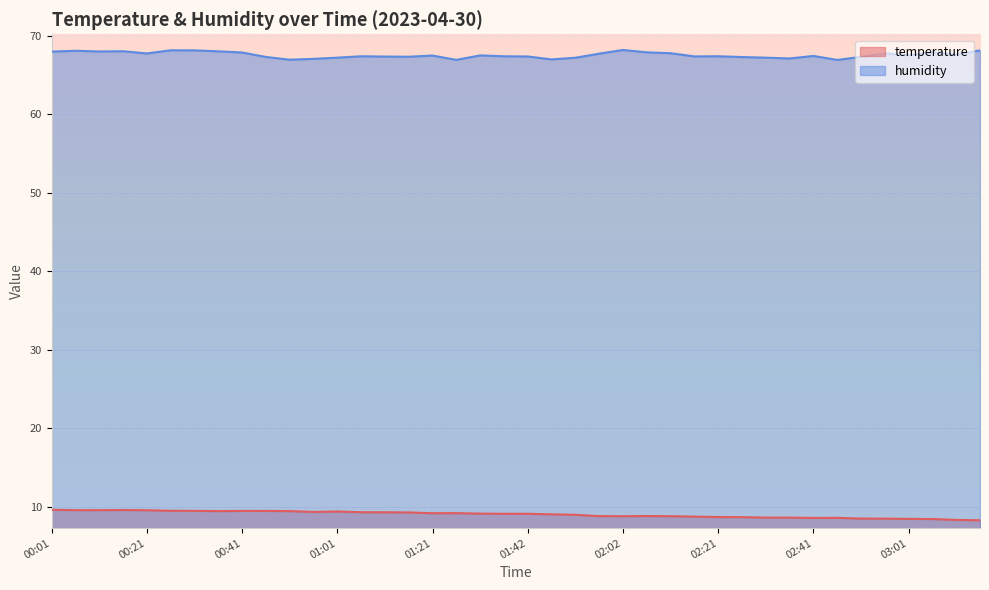

Which has a higher value, 00:16 or 03:16?

00:16